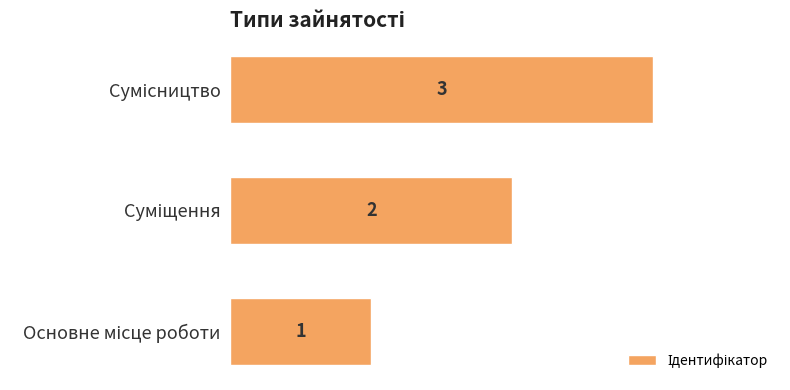

Count the values in the range 1 to 3.

3